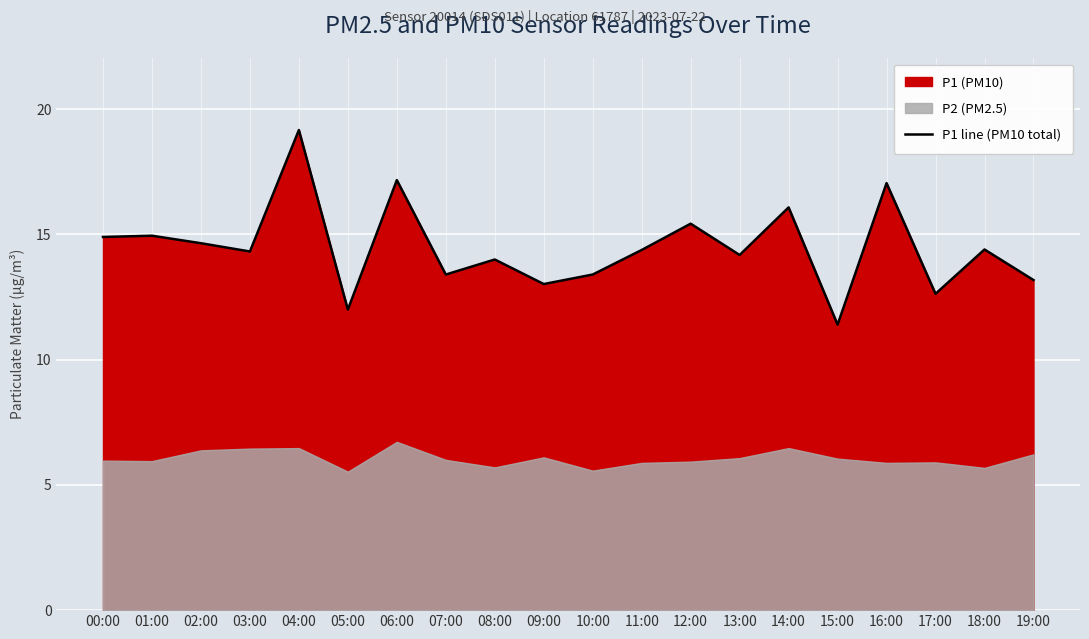

Reading right to left, what are all the values shown in this chart?

19:00=13.2	18:00=14.4	17:00=12.6	16:00=17.1	15:00=11.4	14:00=16.1	13:00=14.2	12:00=15.4	11:00=14.4	10:00=13.4	09:00=13.0	08:00=14.0	07:00=13.4	06:00=17.2	05:00=12.0	04:00=19.2	03:00=14.3	02:00=14.7	01:00=14.9	00:00=14.9